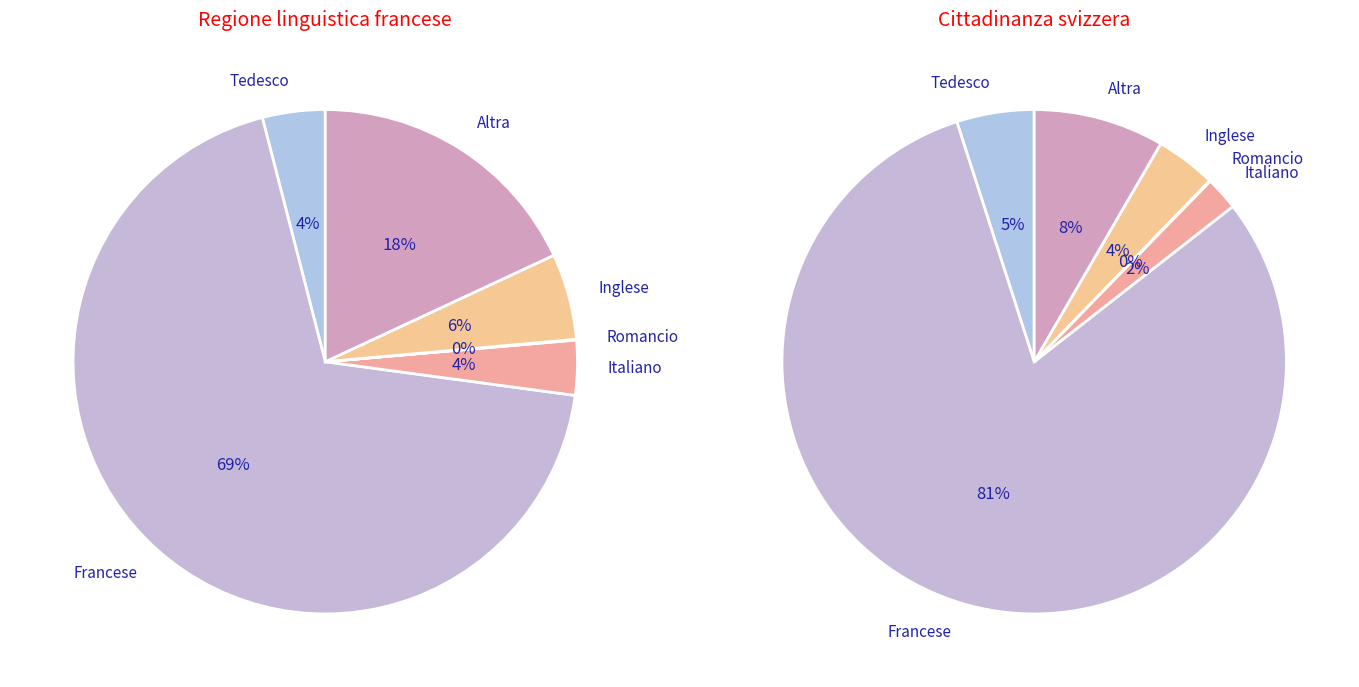

Does any single category account for the majority?

Yes